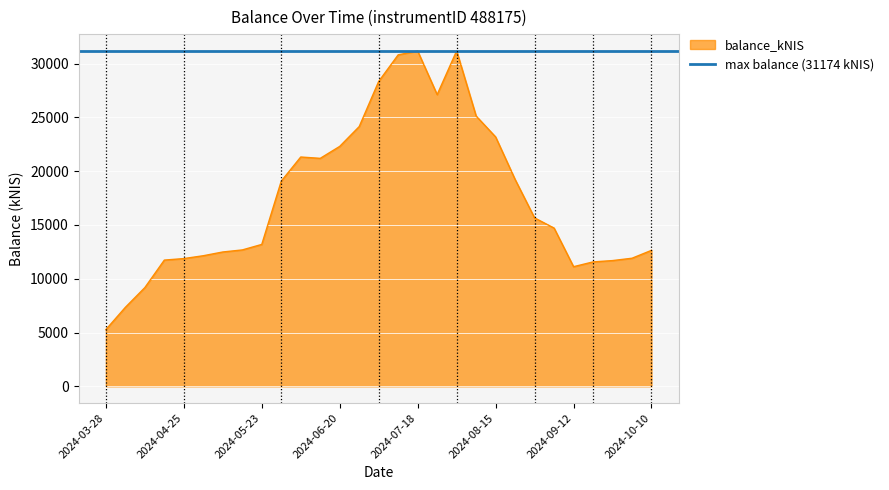

At which label does balance_kNIS reach its minimum?

2024-03-28